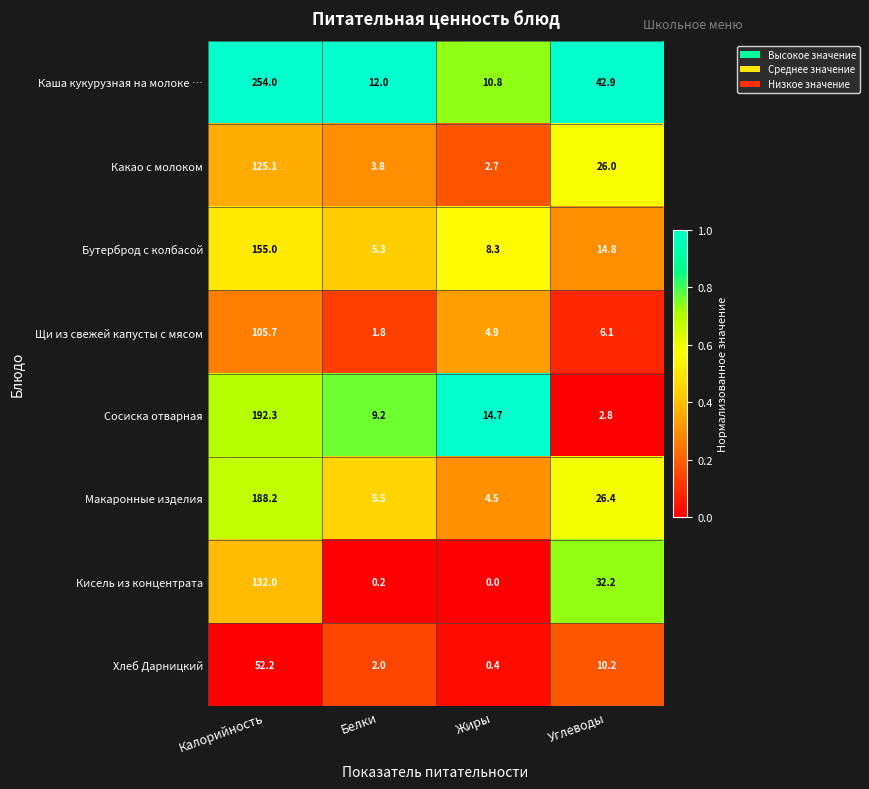

Rank the series at Углеводы from highest to lowest value.

Каша кукурузная на молоке …, Кисель из концентрата, Макаронные изделия, Какао с молоком, Бутерброд с колбасой, Хлеб Дарницкий, Щи из свежей капусты с мясом, Сосиска отварная